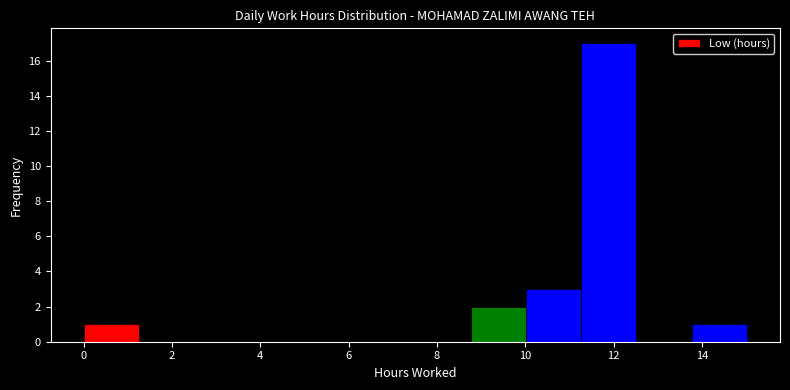

Reading left to right, list every bar in this chart as the range it spans on the x-axis followed by its height. Neither the bar edges nor the heights are printed on the chart, so give them approximately, as read against the axes.

0.0 to 1.2: 1
1.2 to 2.6: 0
2.6 to 3.8: 0
3.8 to 5.0: 0
5.0 to 6.2: 0
6.2 to 7.6: 0
7.6 to 8.8: 0
8.8 to 10.0: 2
10.0 to 11.2: 3
11.2 to 12.6: 17
12.6 to 13.8: 0
13.8 to 15.0: 1